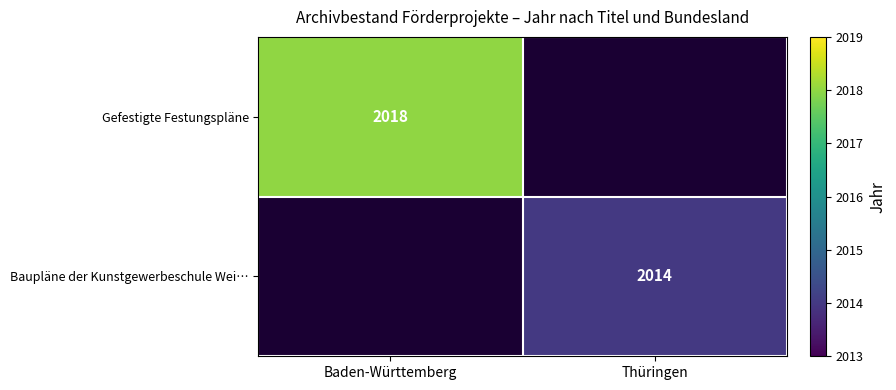

The value of Baupläne der Kunstgewerbeschule Wei… at Thüringen is 595. True or false?

False